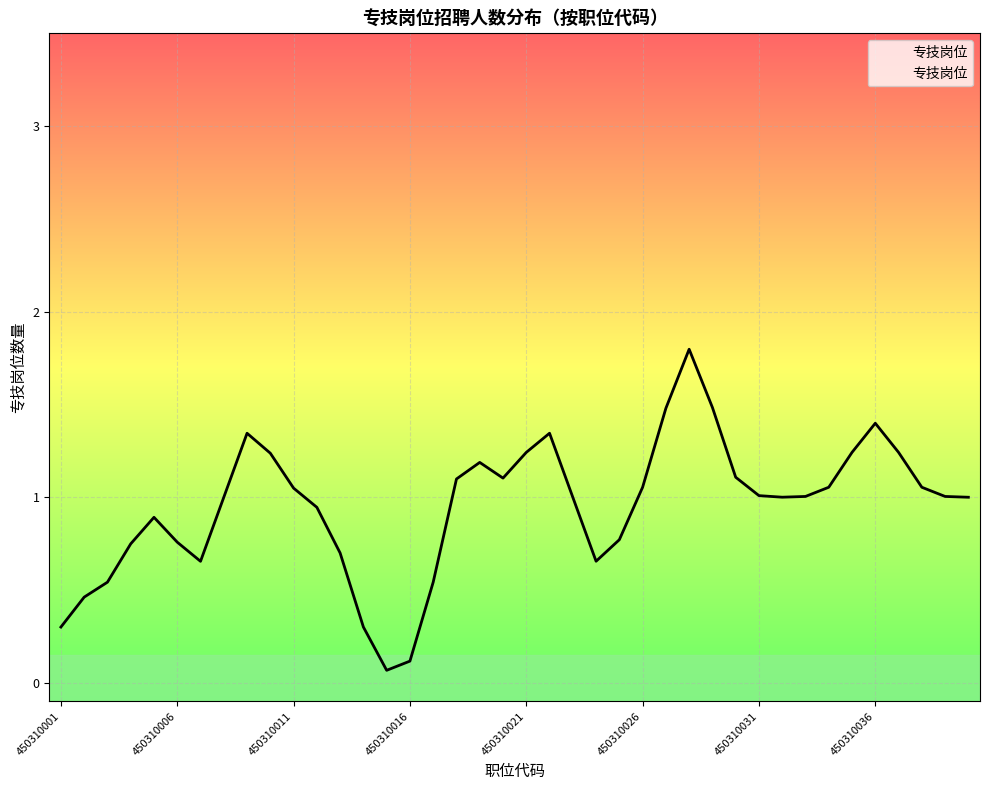

How many lines are shown in the chart?

1